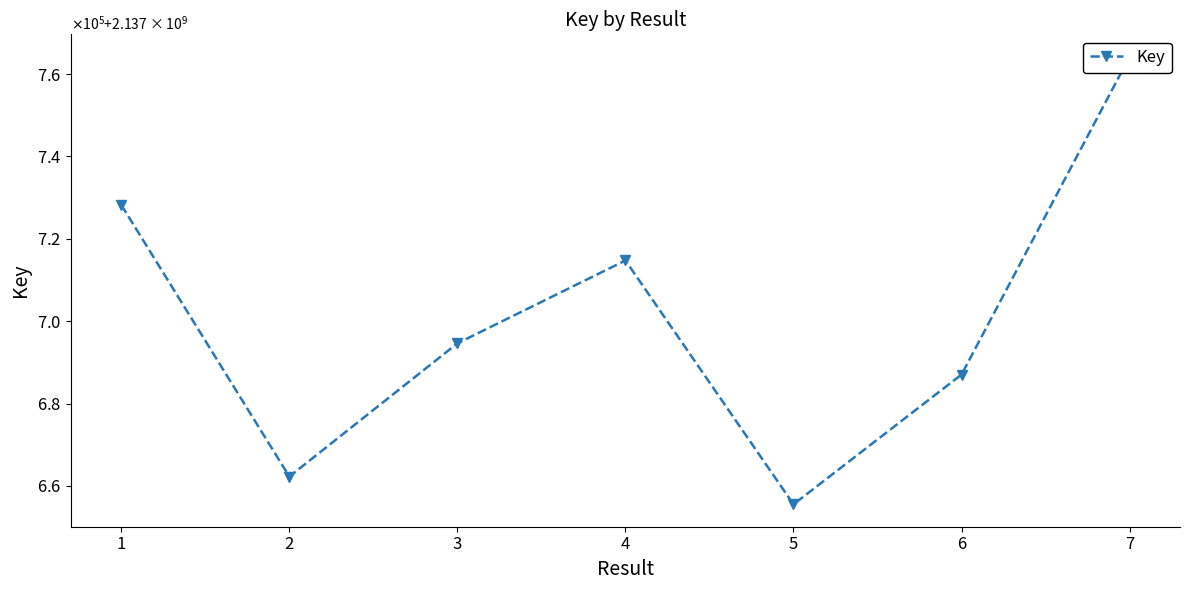

How many interior local peaks (higher than both neighbors) does the data have?

1